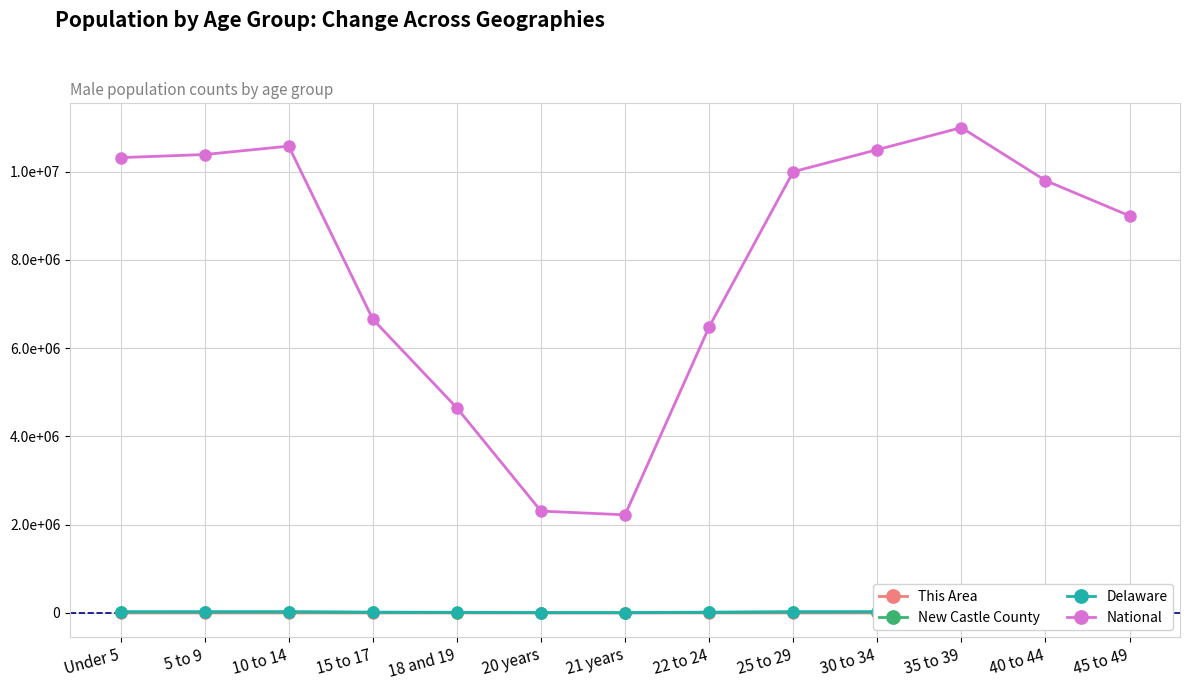

True or false: New Castle County and Delaware cross at least once.

False